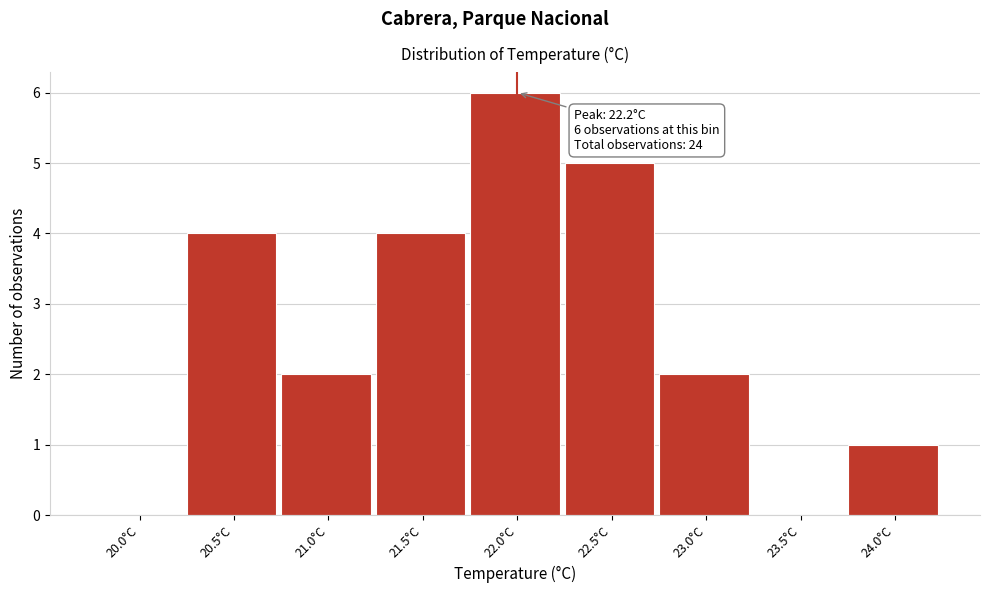

Reading left to right, what are all the values shown in this chart?

20.0°C=0	20.5°C=4	21.0°C=2	21.5°C=4	22.0°C=6	22.5°C=5	23.0°C=2	23.5°C=0	24.0°C=1